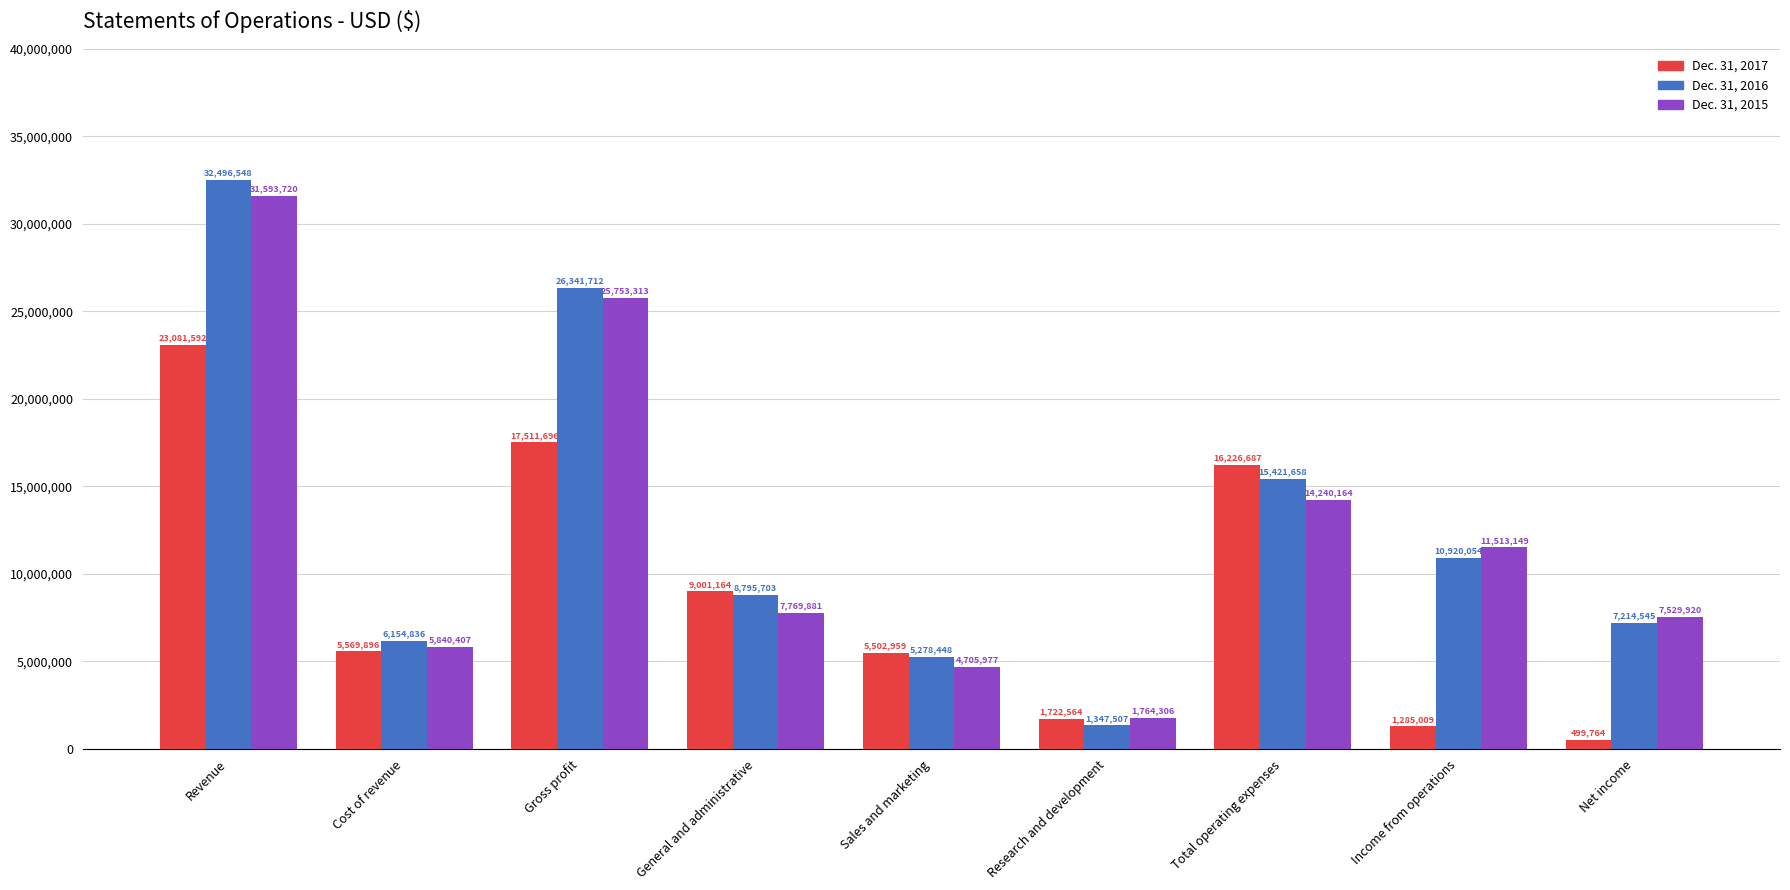

What is the minimum value shown in the chart?

499764